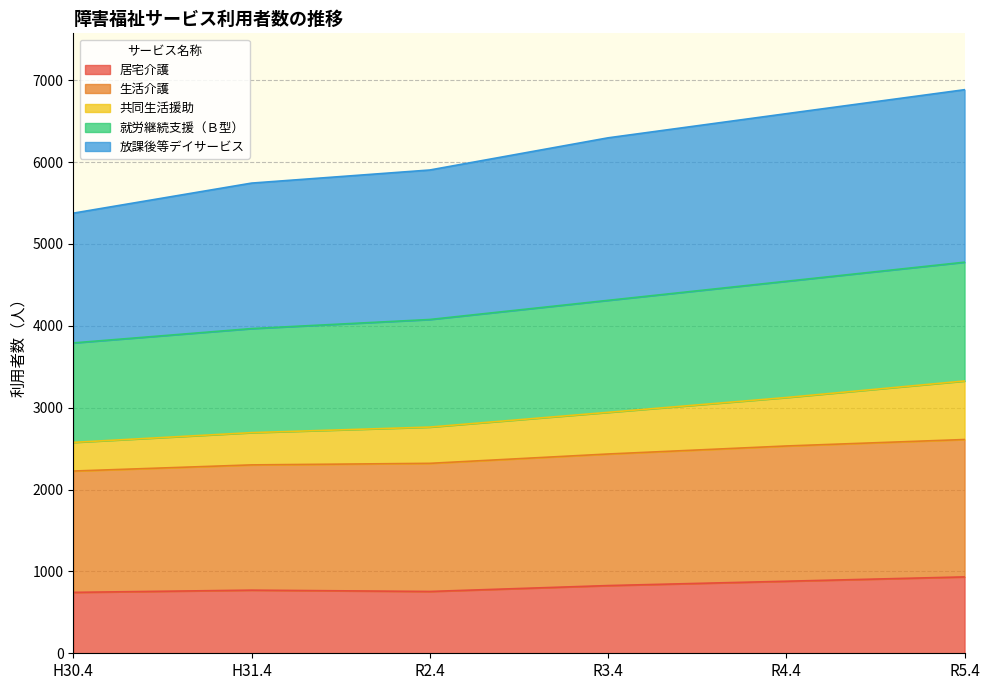

How many values in the 就労継続支援（Ｂ型） series are below 4311?

3